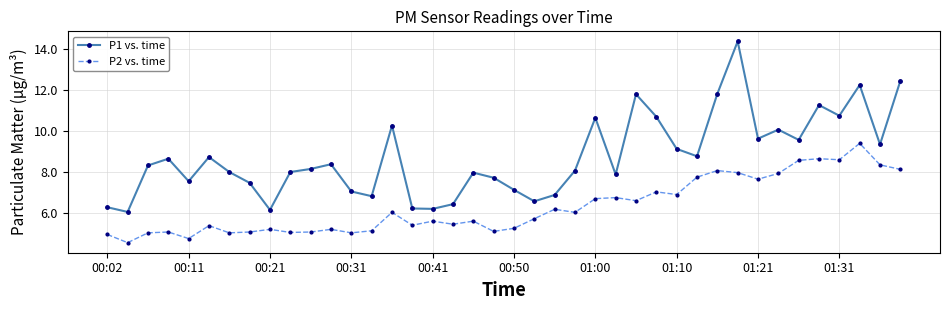

True or false: P2 vs. time and P1 vs. time cross at least once.

False